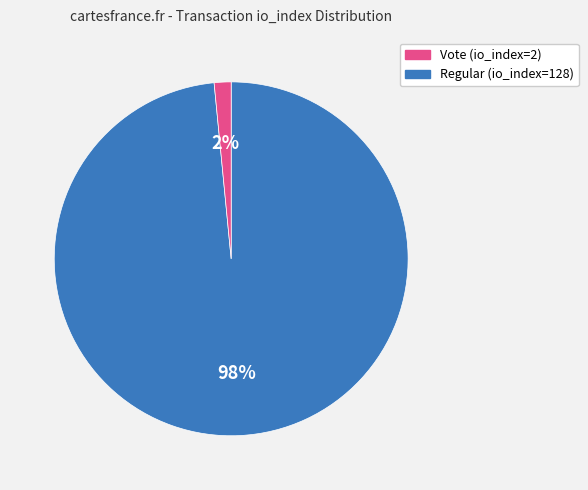

Is there any slice that represents more than half of the pie?

Yes